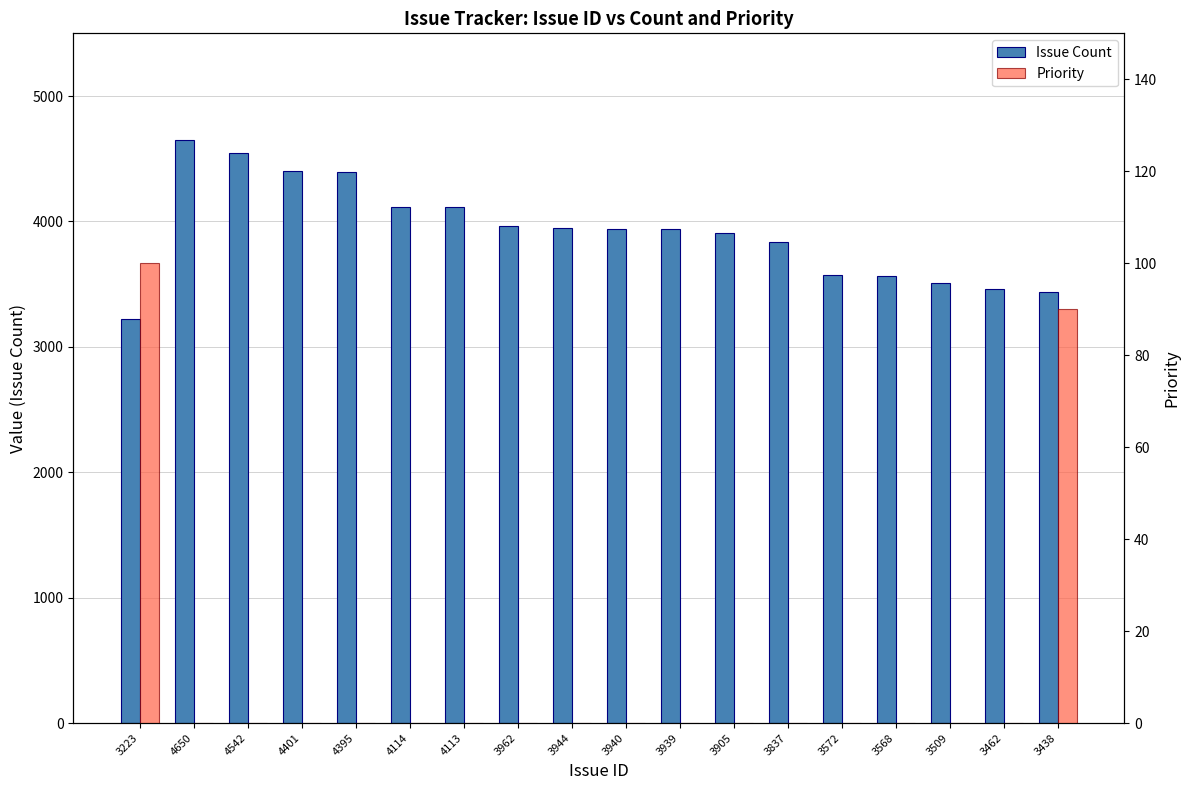

Is it true that Priority equals 0 at 3837?

True